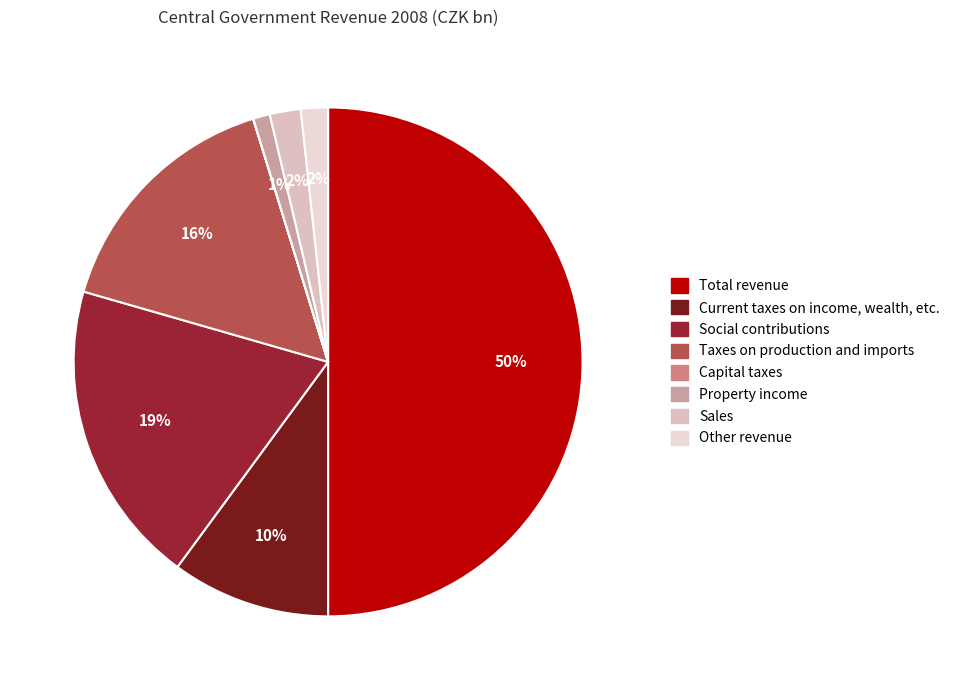

What percentage is NOT represented by Other revenue?

98.3%